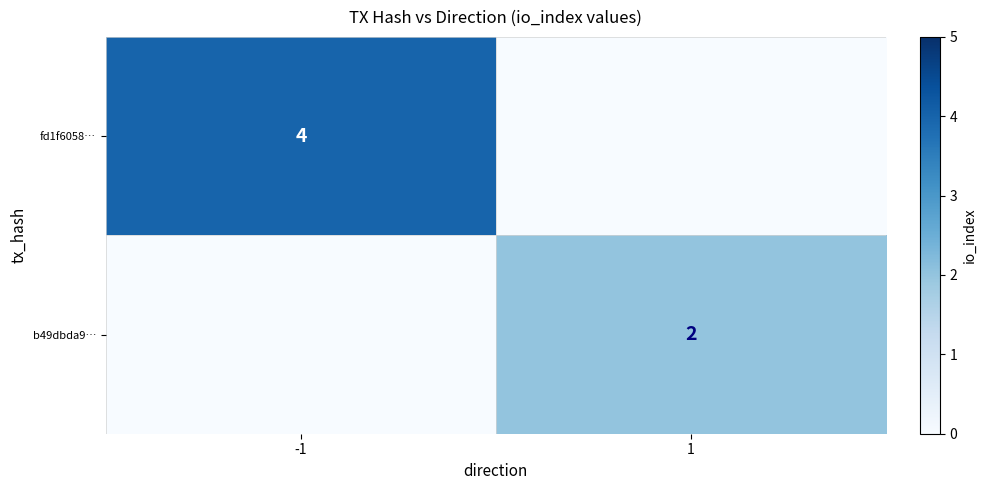

Which series has the largest range (max minus min)?

fd1f6058…